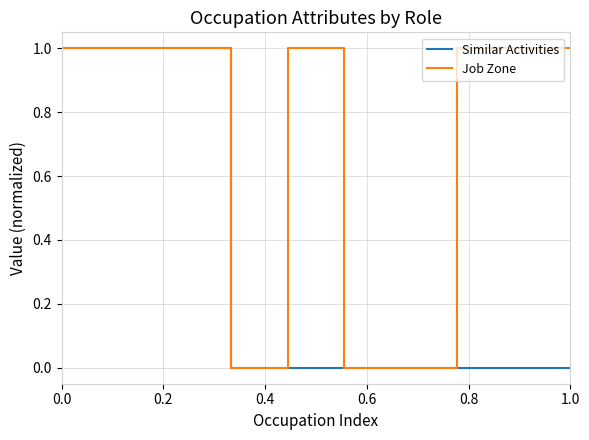

List the series in order of their overall mean, highest first.

Job Zone, Similar Activities